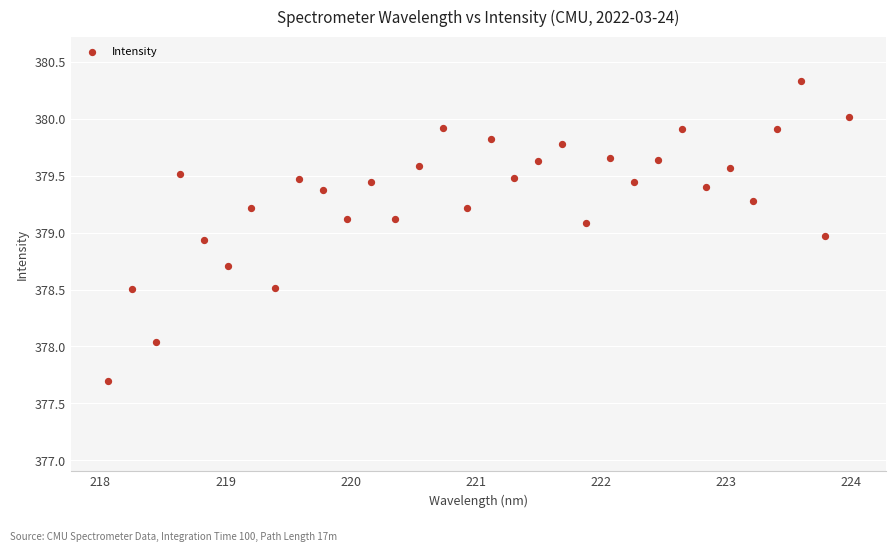

What is the range of X values (max minus min)?

5.9